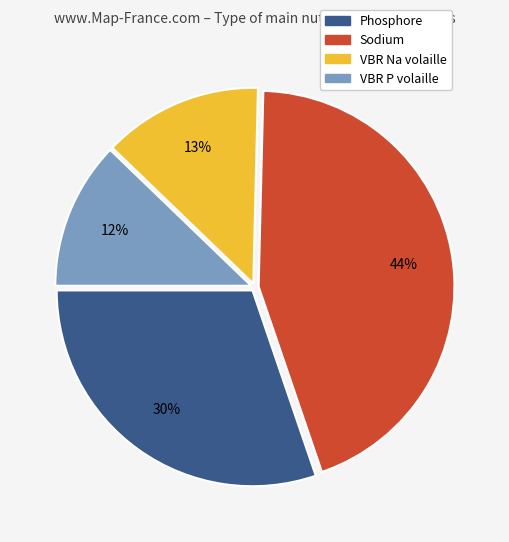

Is there a majority slice in this chart?

No